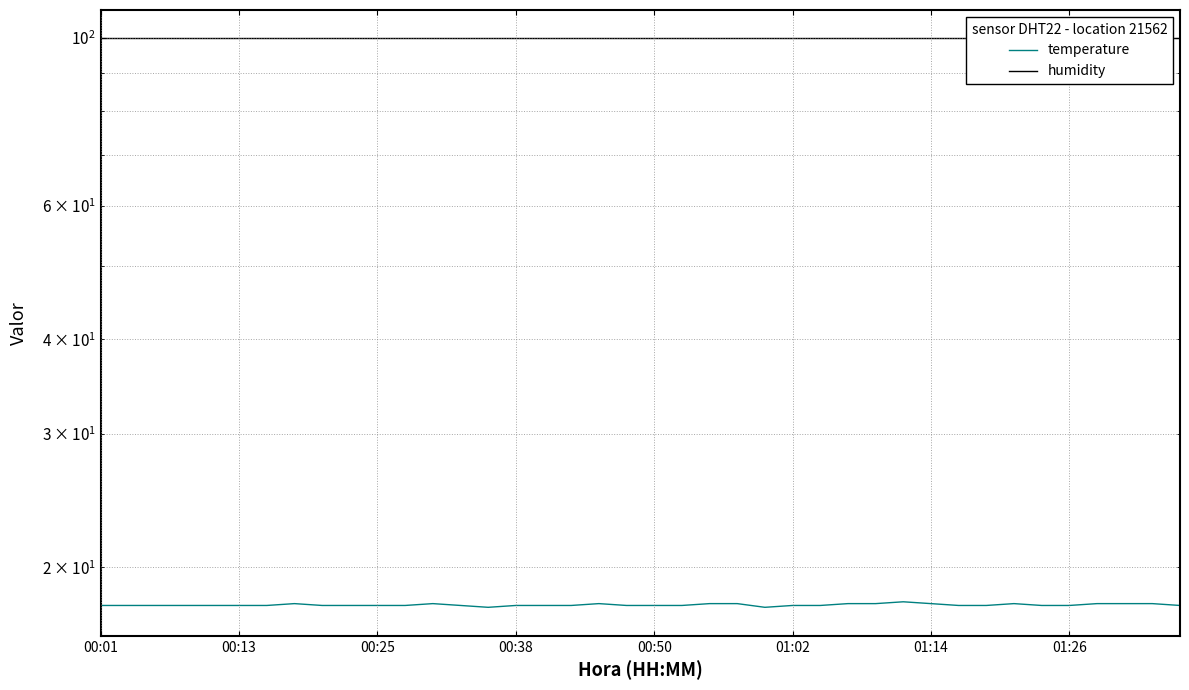

Is it true that humidity equals 99.9 at 24?

True